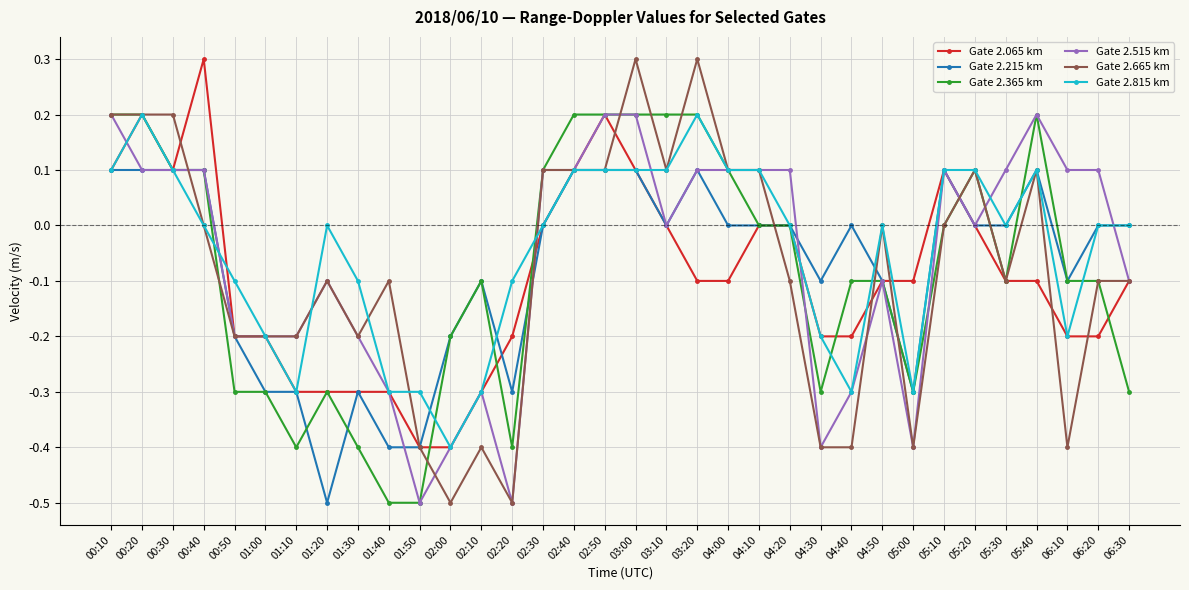

True or false: Gate 2.665 km has a value of 0.1 at 00:20.

False